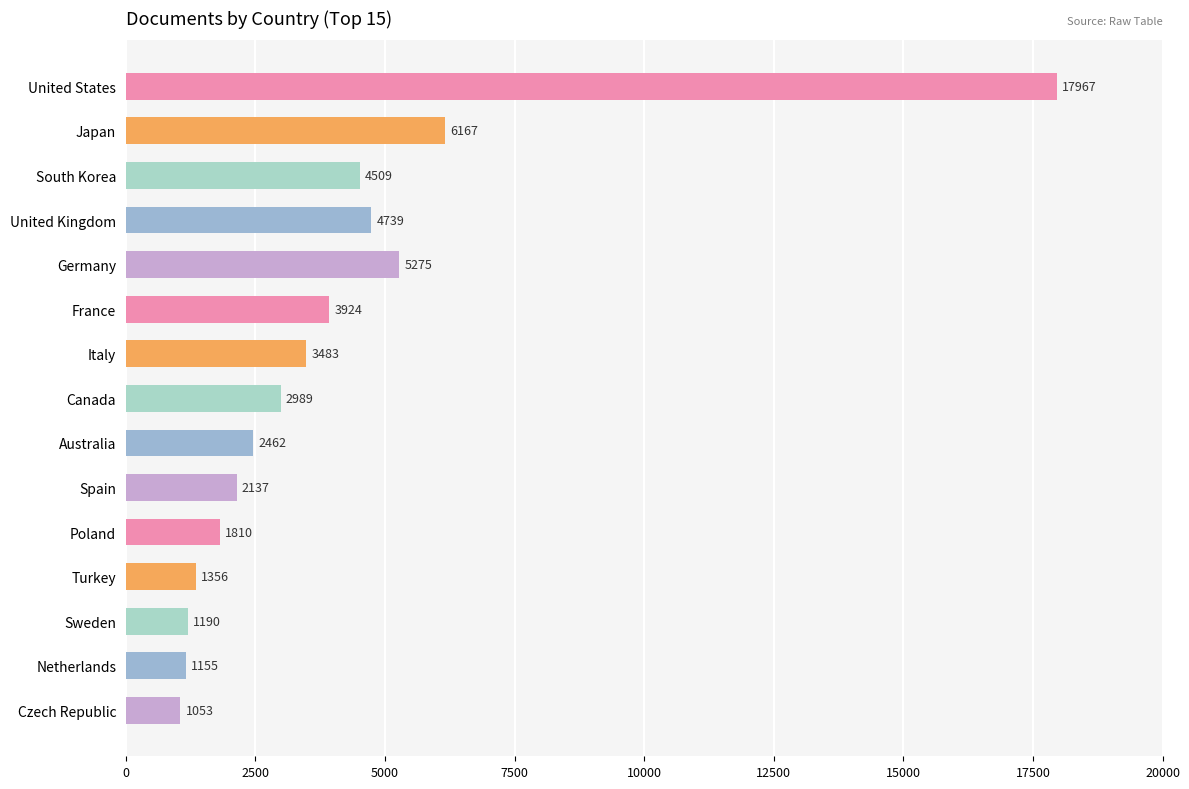

Rank the categories by value from lowest to highest.

Czech Republic, Netherlands, Sweden, Turkey, Poland, Spain, Australia, Canada, Italy, France, South Korea, United Kingdom, Germany, Japan, United States